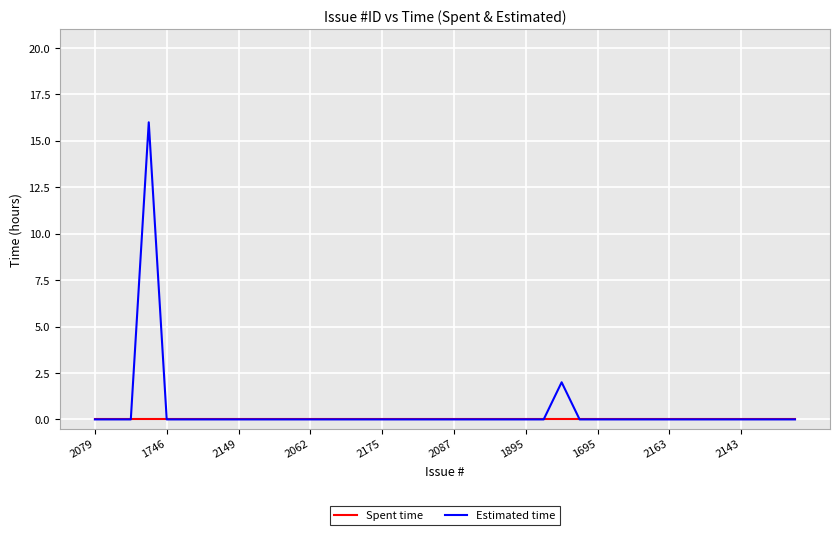

How many lines are shown in the chart?

2